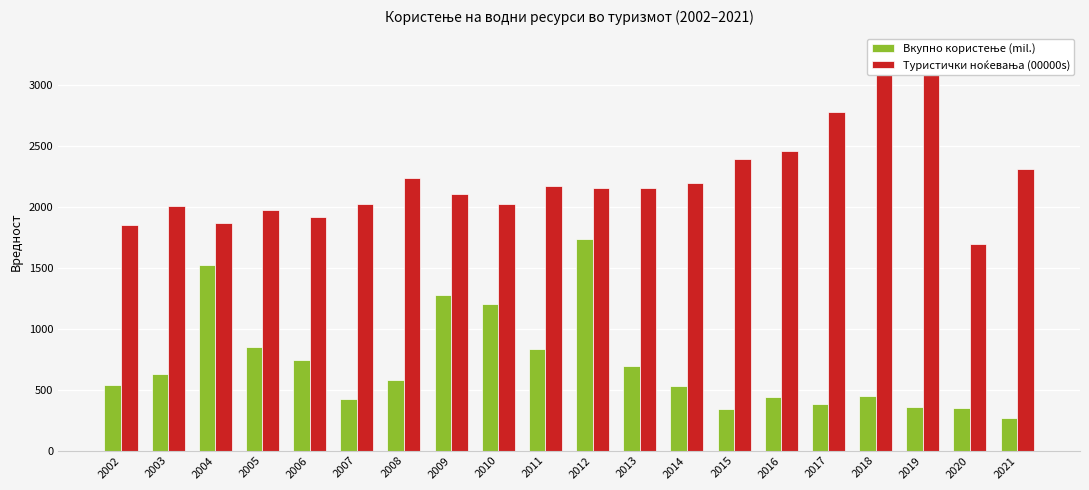

Reading left to right, extract all data points from this chart.

Вкупно користење (mil.): 536.1	628.0	1521.8	851.4	739.5	427.1	580.0	1273.9	1205.0	834.0	1737.1	695.6	528.0	343.1	441.2	384.3	444.1	359.7	346.6	264.0
Туристички ноќевања (00000s): 1850.4	2006.9	1865.4	1970.0	1917.4	2019.7	2235.5	2101.6	2020.2	2173.0	2151.7	2157.2	2195.9	2394.2	2461.2	2775.2	3176.8	3262.4	1697.5	2313.5